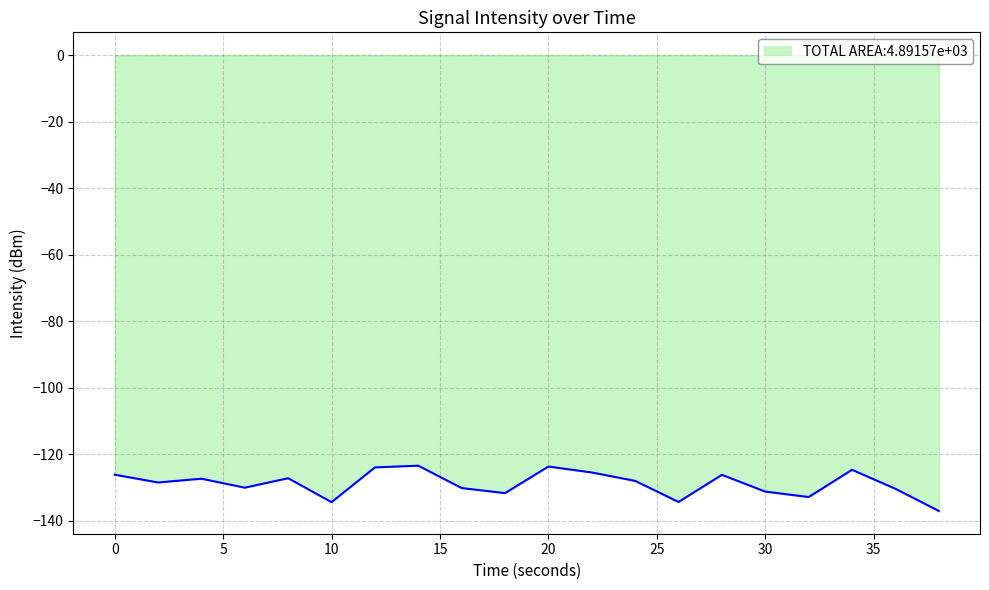

What is the difference between the maximum and minimum values?

13.6